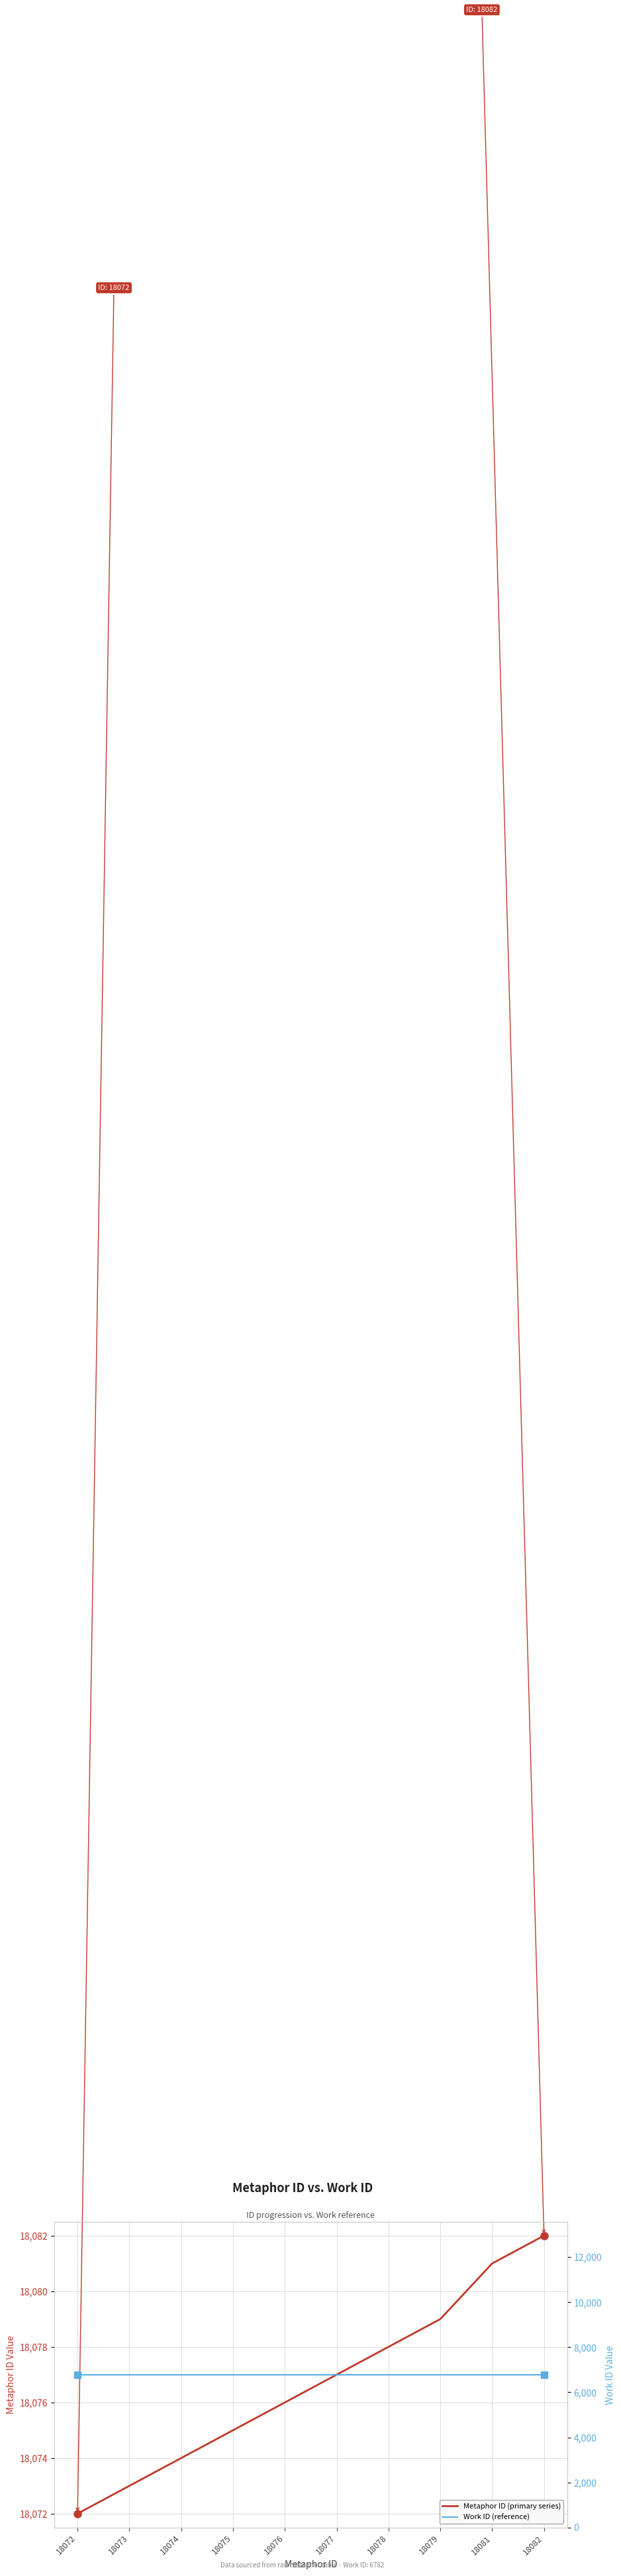

How many distinct data groups are displayed?

2